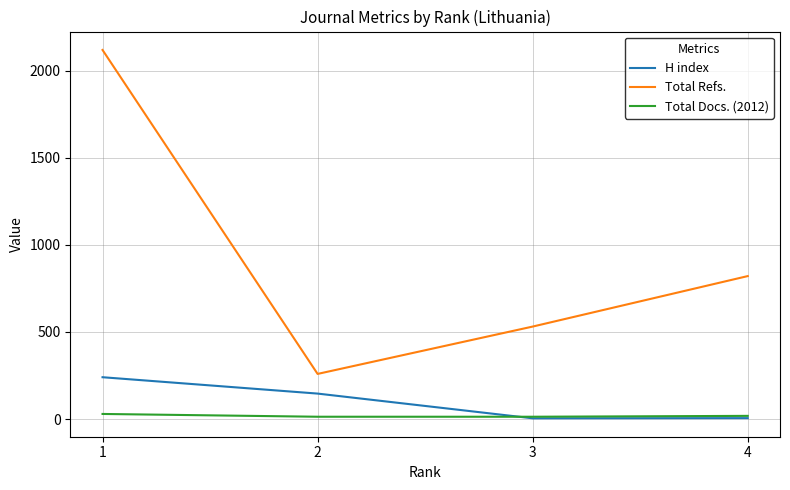

What are all the series names shown in the legend?

H index, Total Refs., Total Docs. (2012)